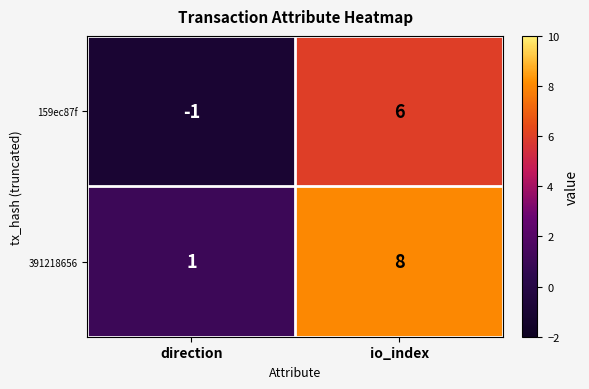

Which label corresponds to the largest value in the chart?

io_index